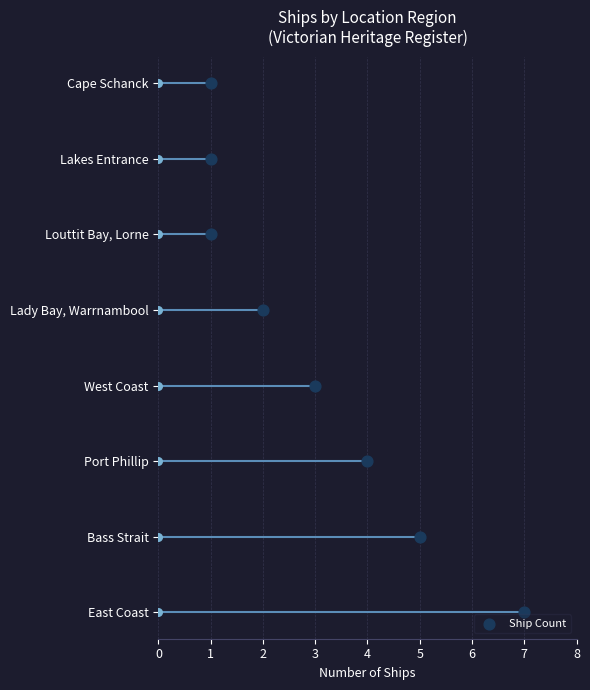

What is the change in value from 7 to 4?

+2